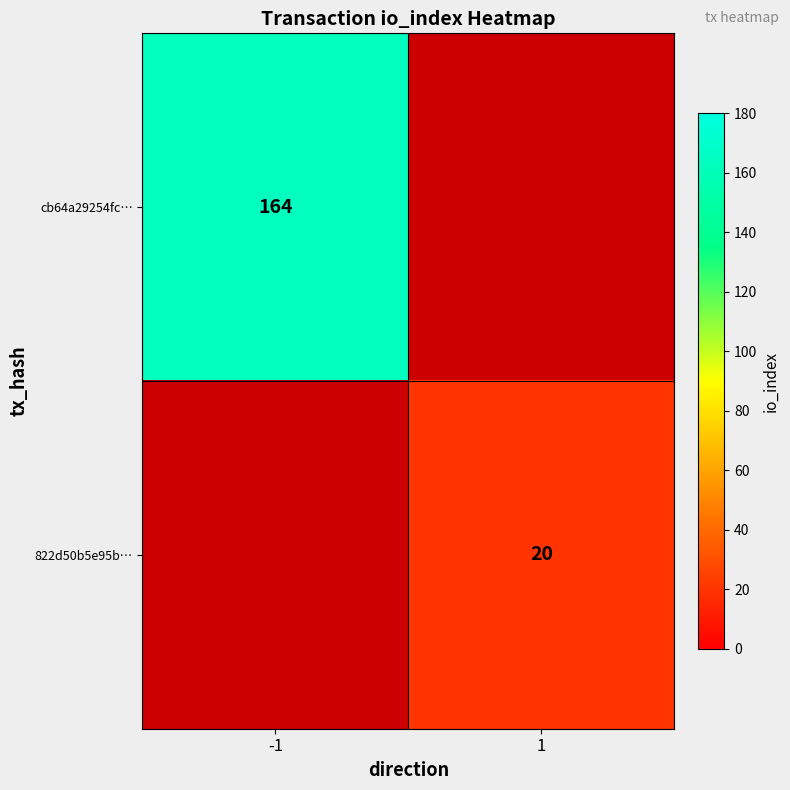

The 822d50b5e95b… series shows 30.8 at 1. True or false?

False